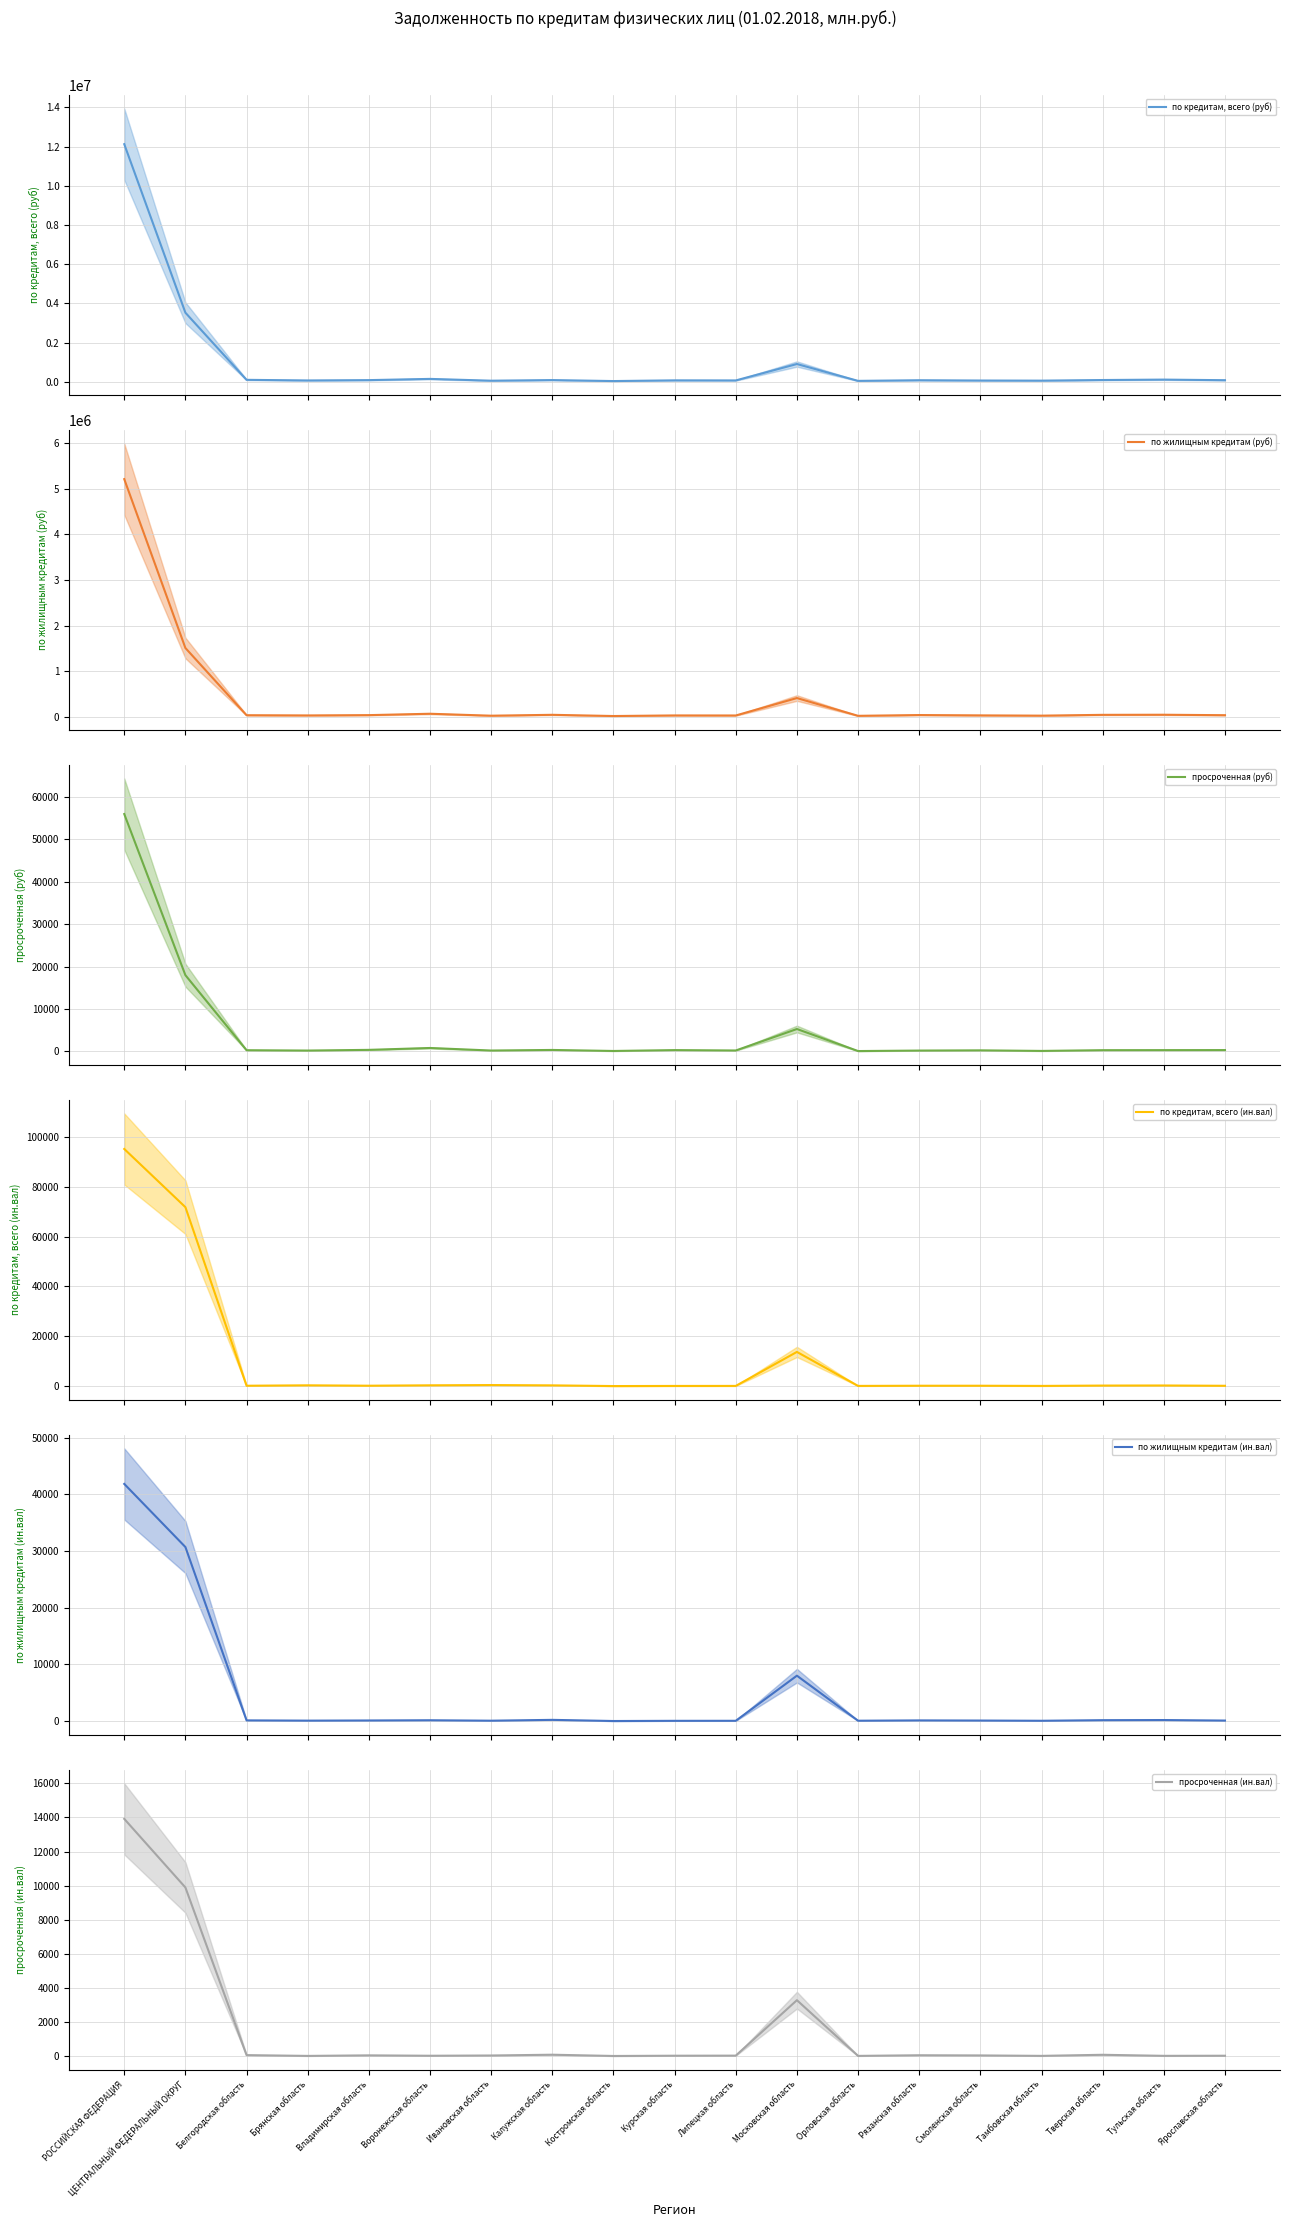

True or false: по жилищным кредитам (руб) and просроченная (ин.вал) cross at least once.

False